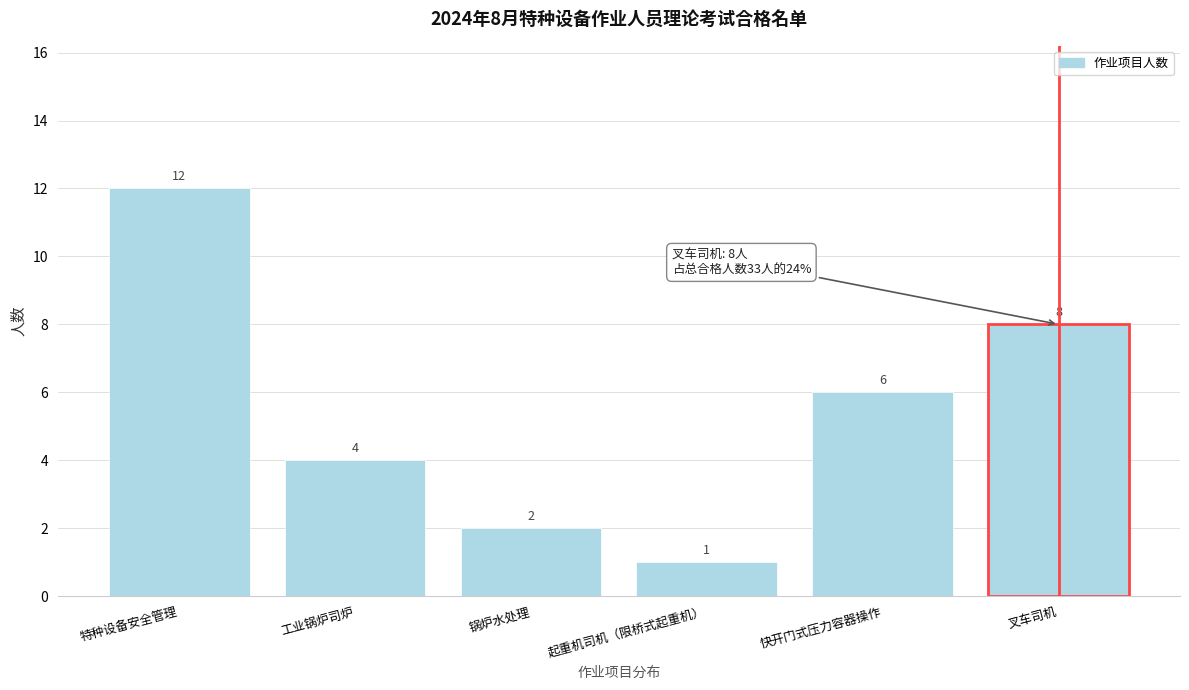

Reading right to left, extract all data points from this chart.

叉车司机=8	快开门式压力容器操作=6	起重机司机（限桥式起重机）=1	锅炉水处理=2	工业锅炉司炉=4	特种设备安全管理=12